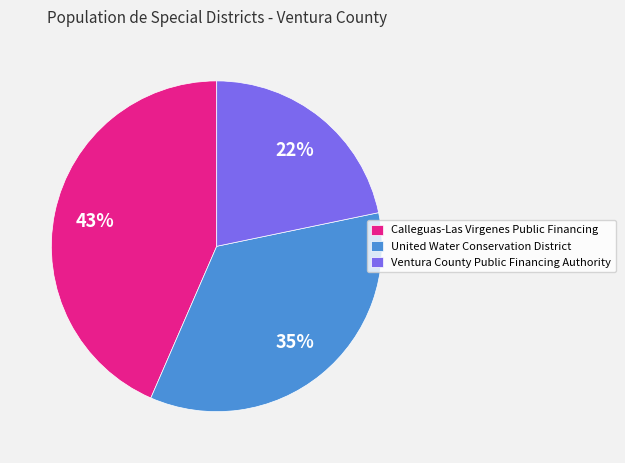

Count the number of slices in the pie.

3